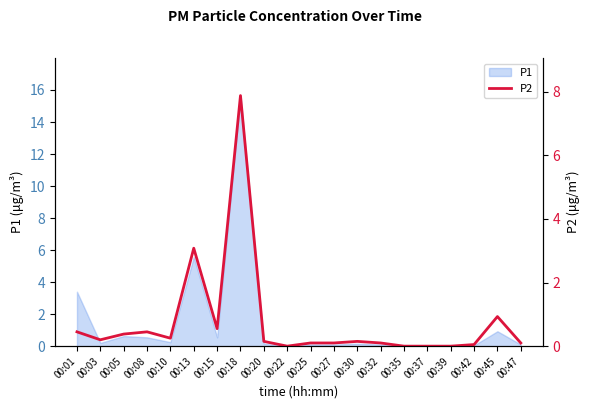

Is it true that P1 equals 0.1 at 00:25?

True